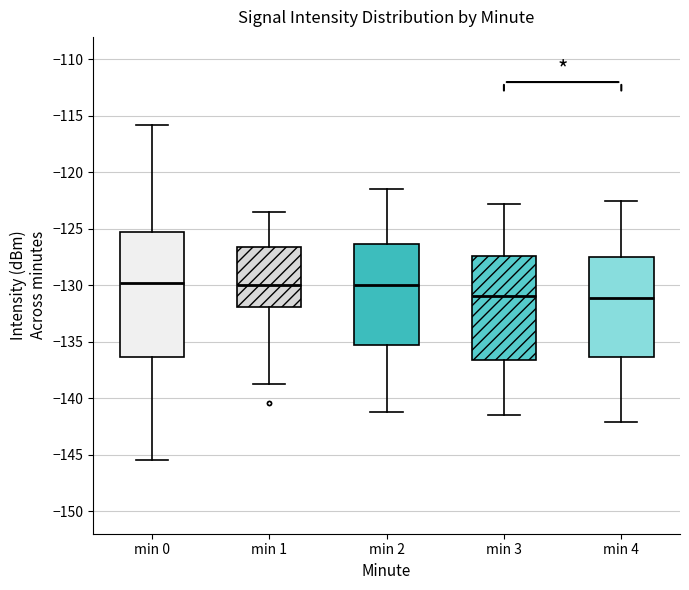

Comparing the boxes themselves (not the whiskers), which one is the tallest?

min 0